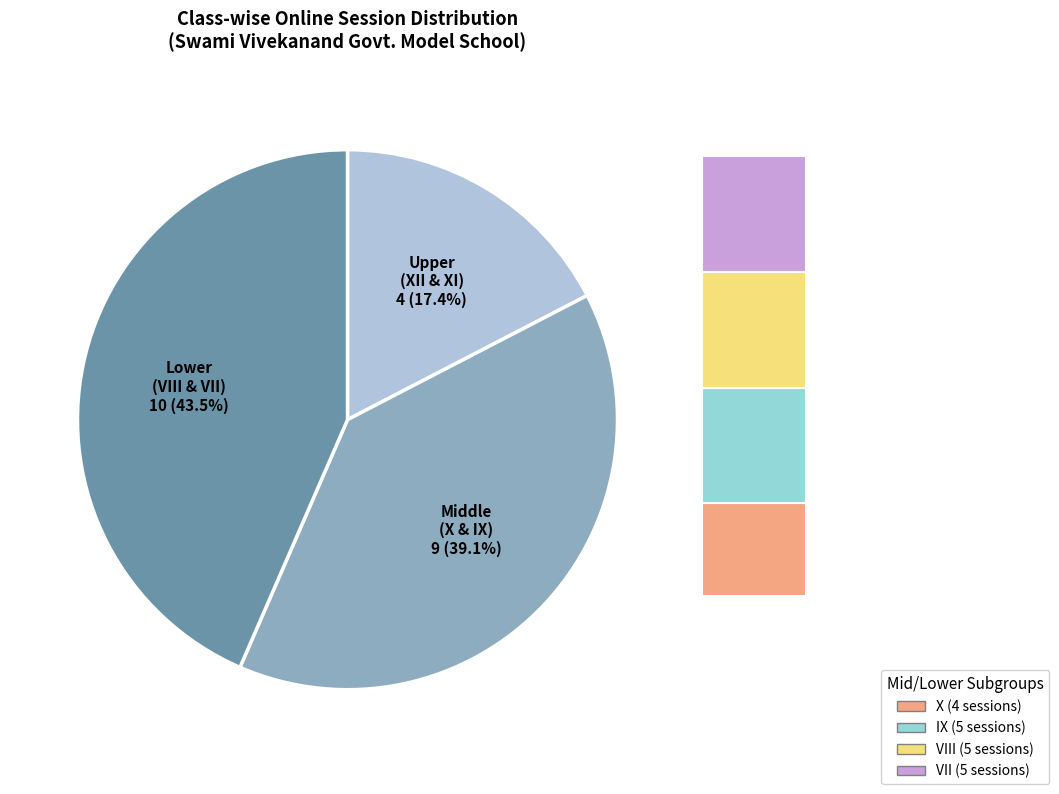

Is there a majority slice in this chart?

No